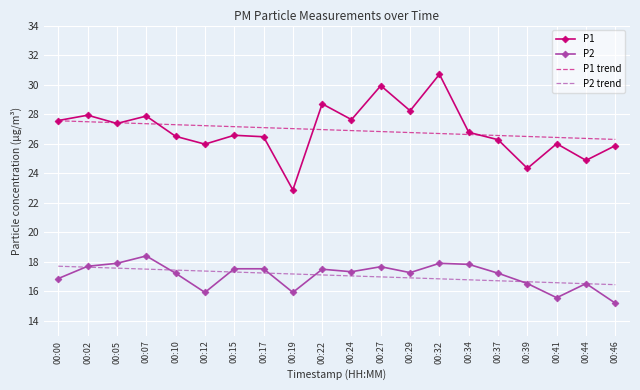

Rank the series at 00:12 from highest to lowest value.

P1 trend, P1, P2 trend, P2